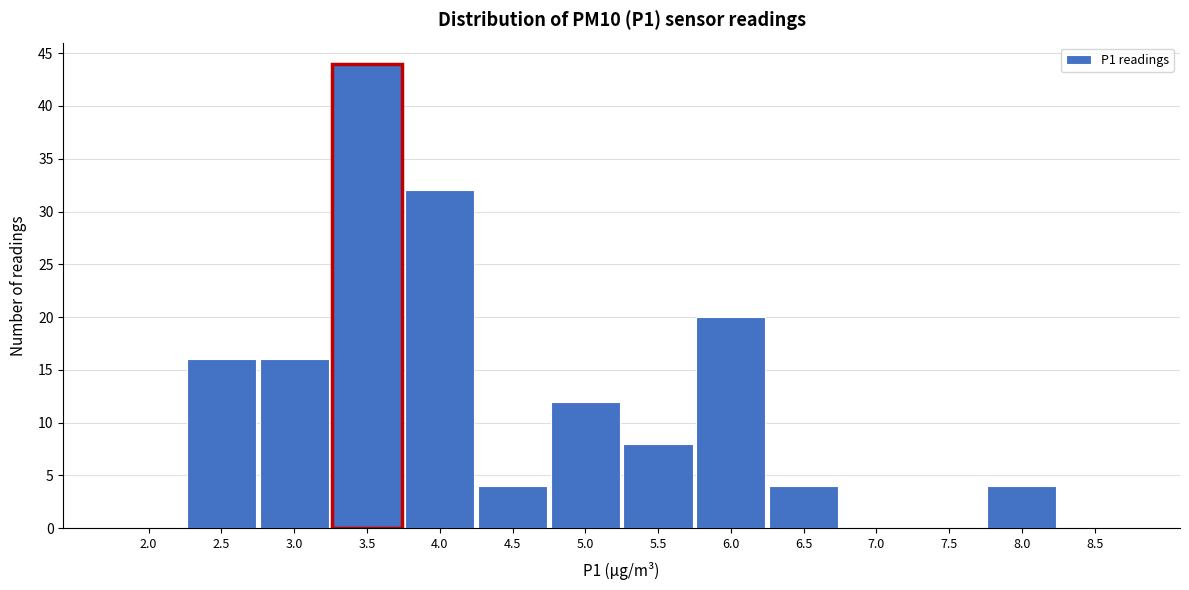

Reading left to right, transcribe all the data shown in this chart.

2.0=0	2.5=16	3.0=16	3.5=44	4.0=32	4.5=4	5.0=12	5.5=8	6.0=20	6.5=4	7.0=0	7.5=0	8.0=4	8.5=0